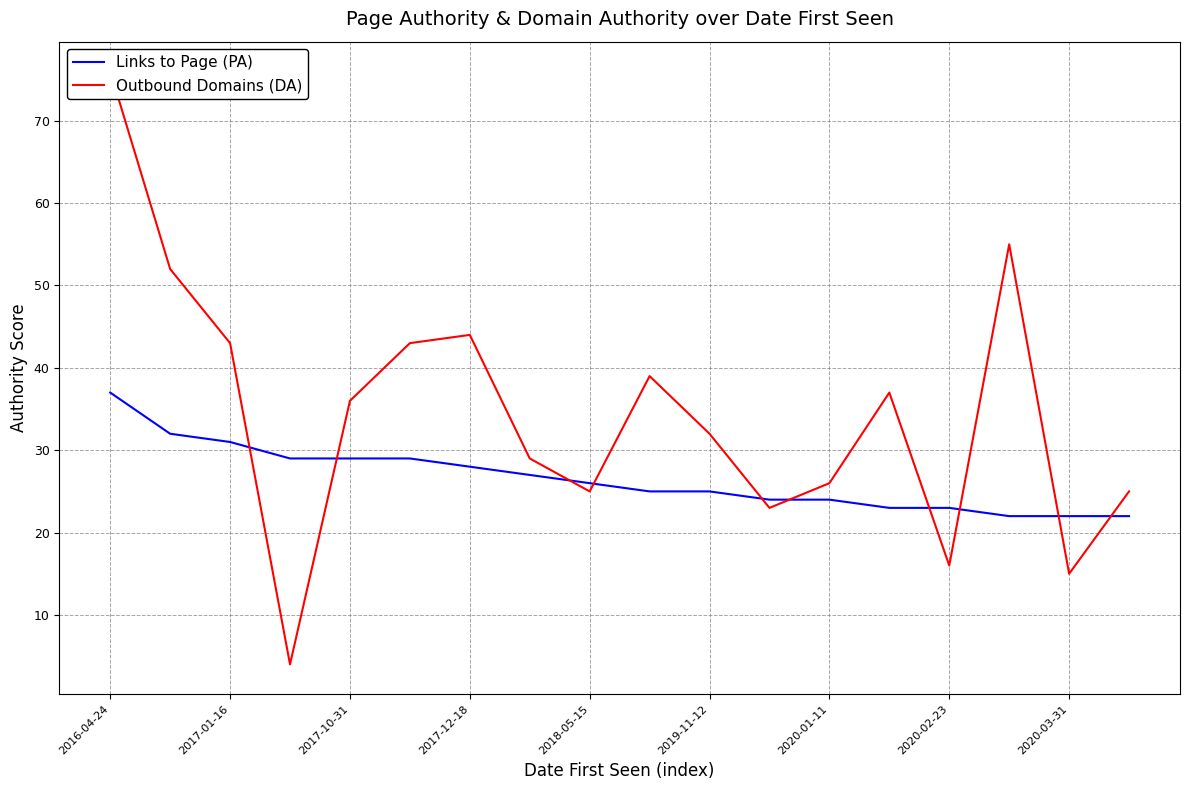

Where is Outbound Domains (DA) nearest to the value 40?

9